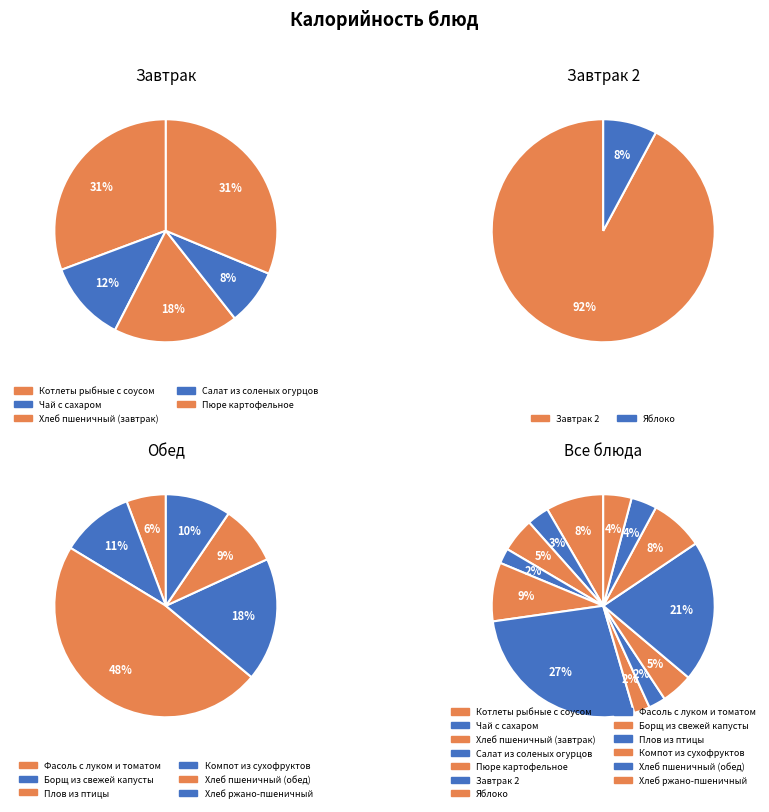

Is it true that Плов из птицы is 21% of the pie?

True